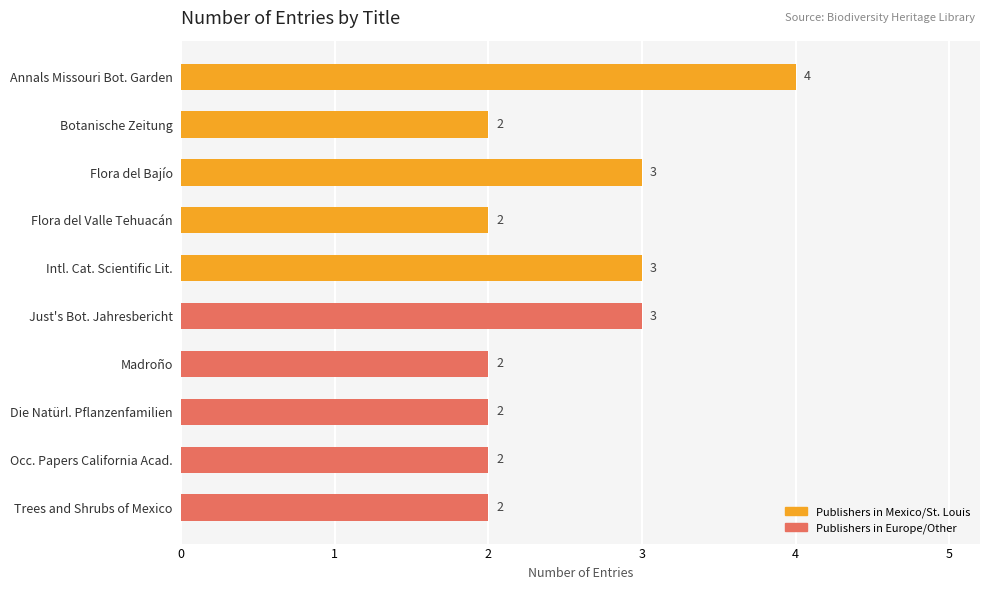

Count the values in the range 2 to 3.

9